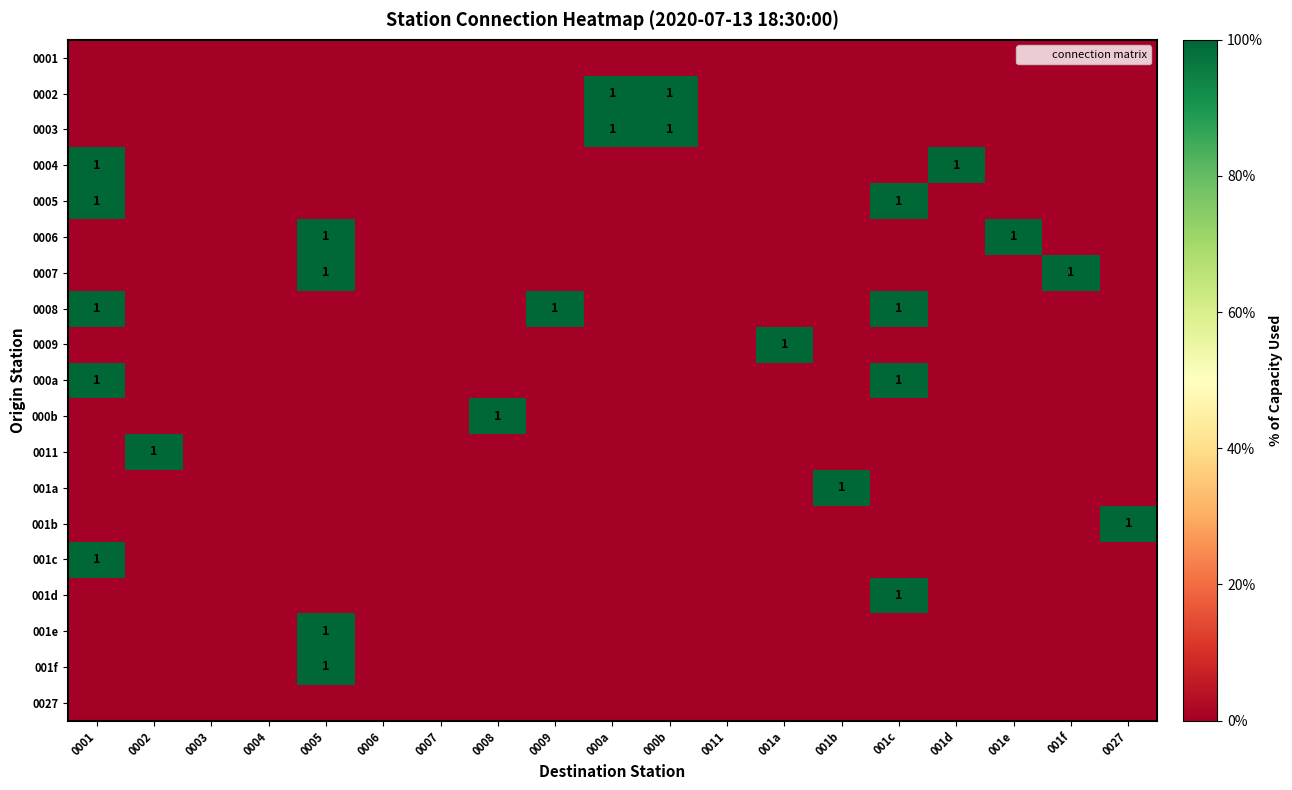

Between 001c and 001e, which series saw the biggest shift?

0005